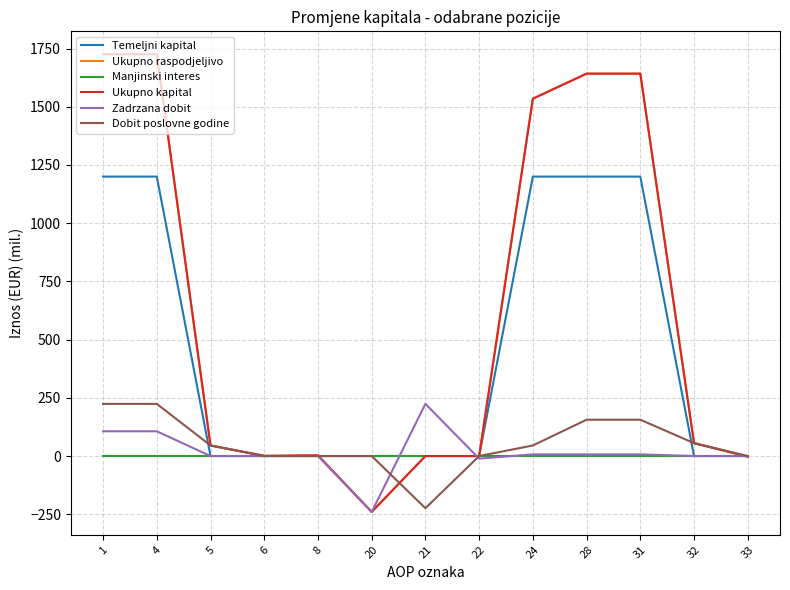

True or false: Dobit poslovne godine has more than 0 points higher than both neighbors.

False